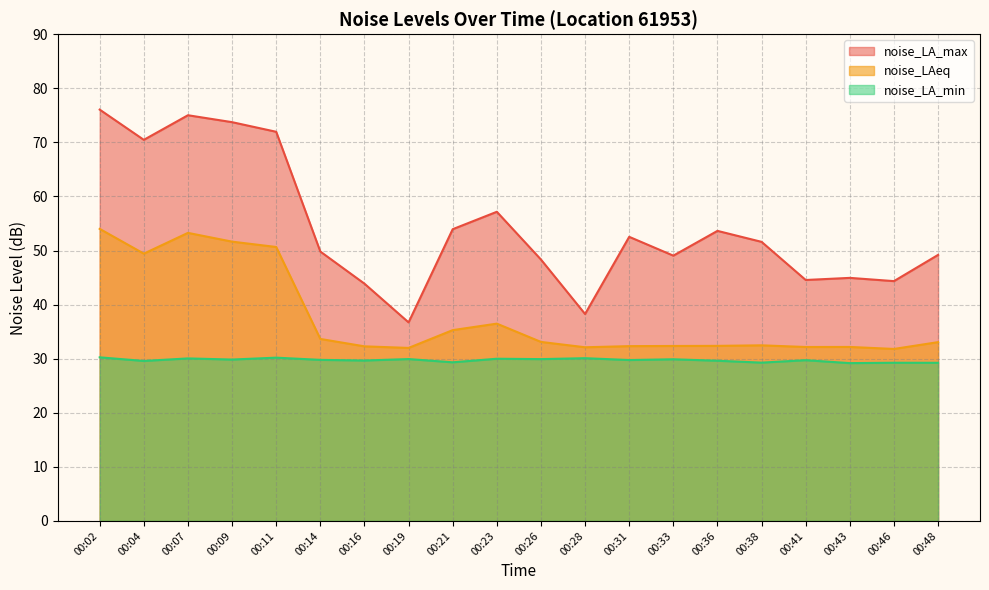

In noise_LAeq, how many points are higher than both neighbors (excluding endpoints)?

4